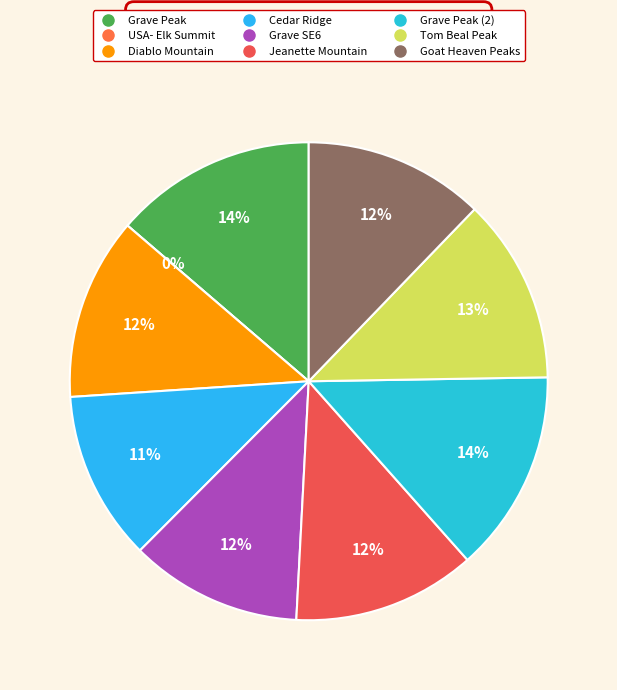

How many slices are in this pie chart?

9